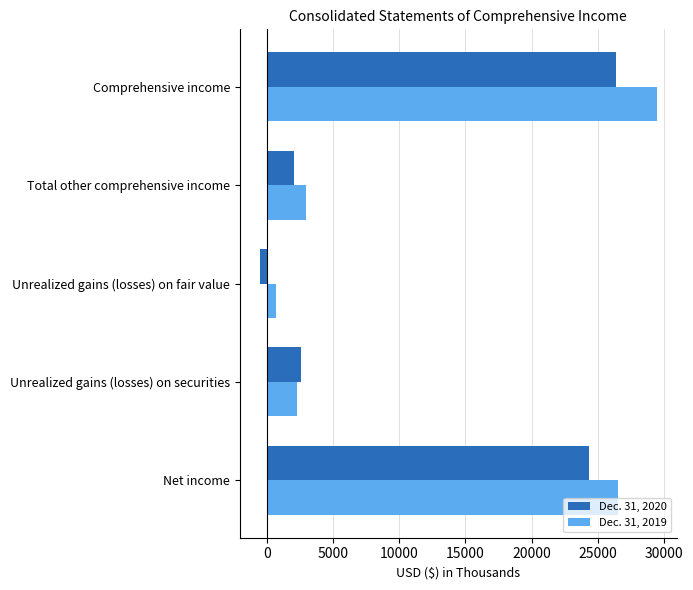

Which series has the largest total across all categories?

Dec. 31, 2019